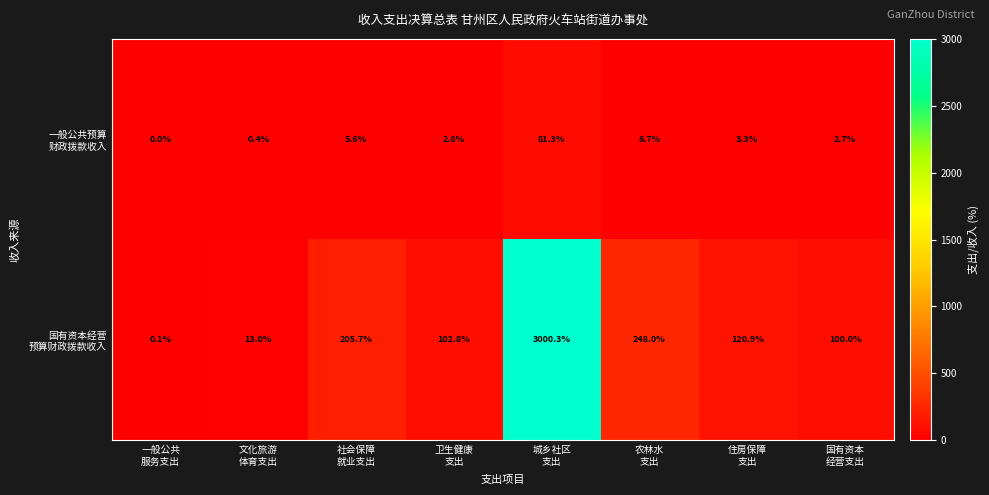

At how many categories does at least one series exceed 5?

7